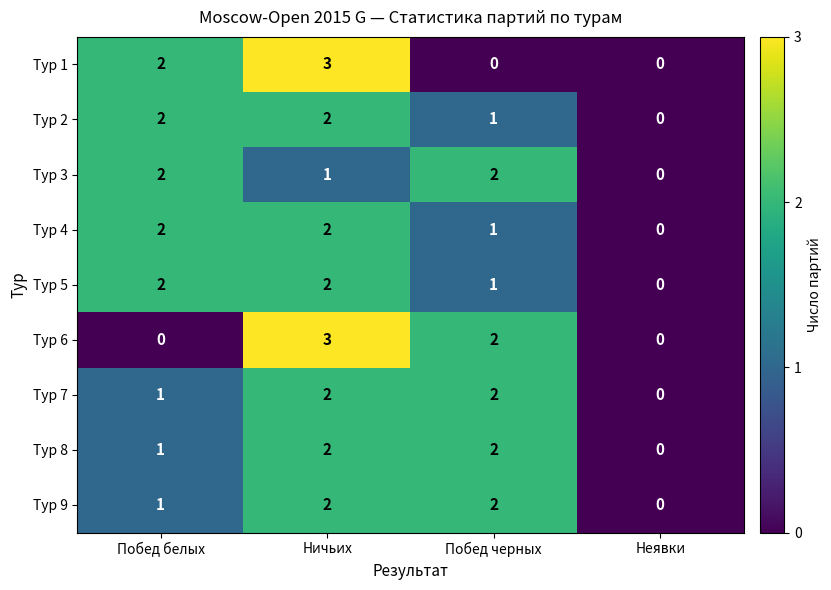

Where is Тур 4 nearest to the value 1?

Побед черных